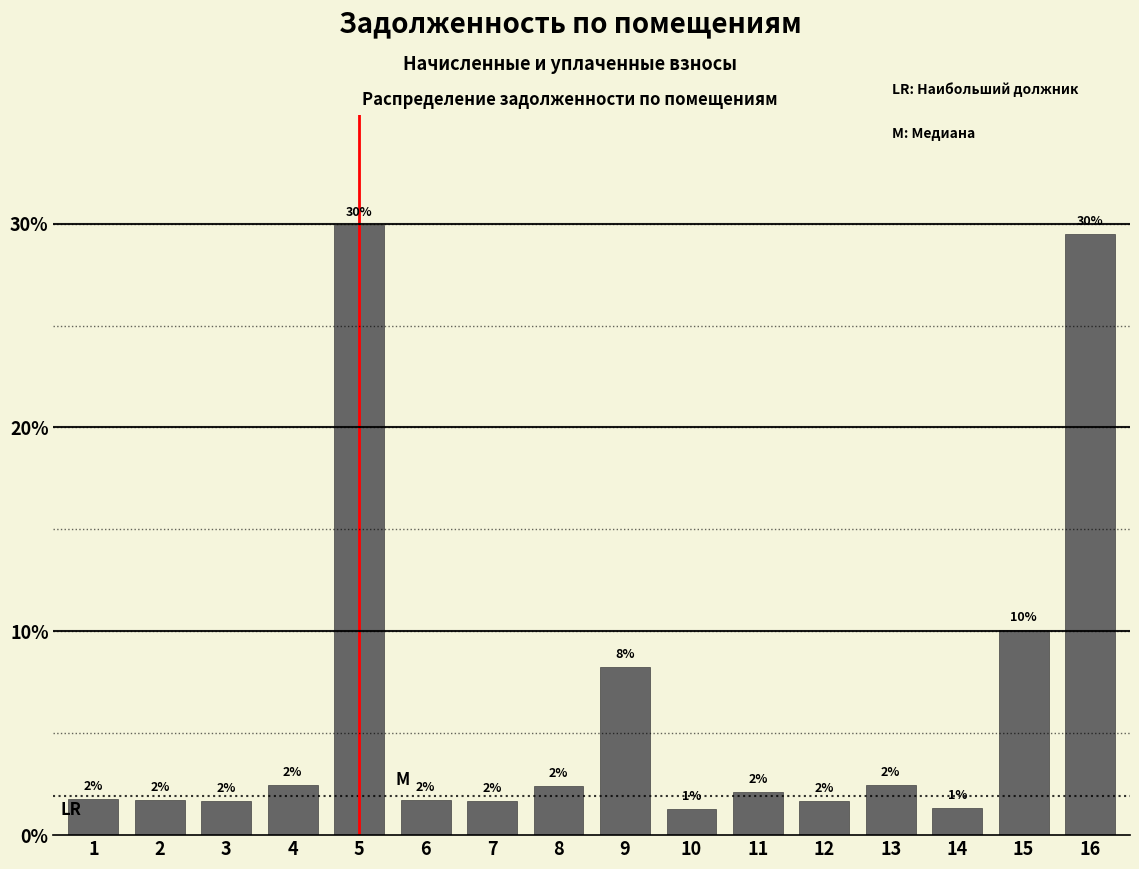

How many bars are there in total?

16